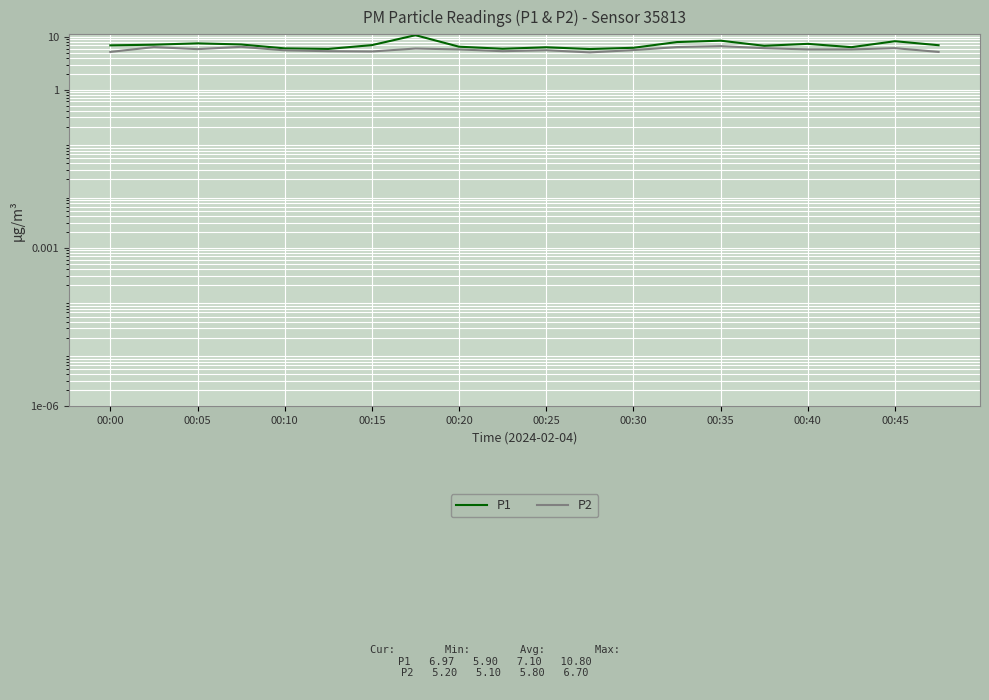

In P2, how many points are higher than both neighbors (excluding endpoints)?

6